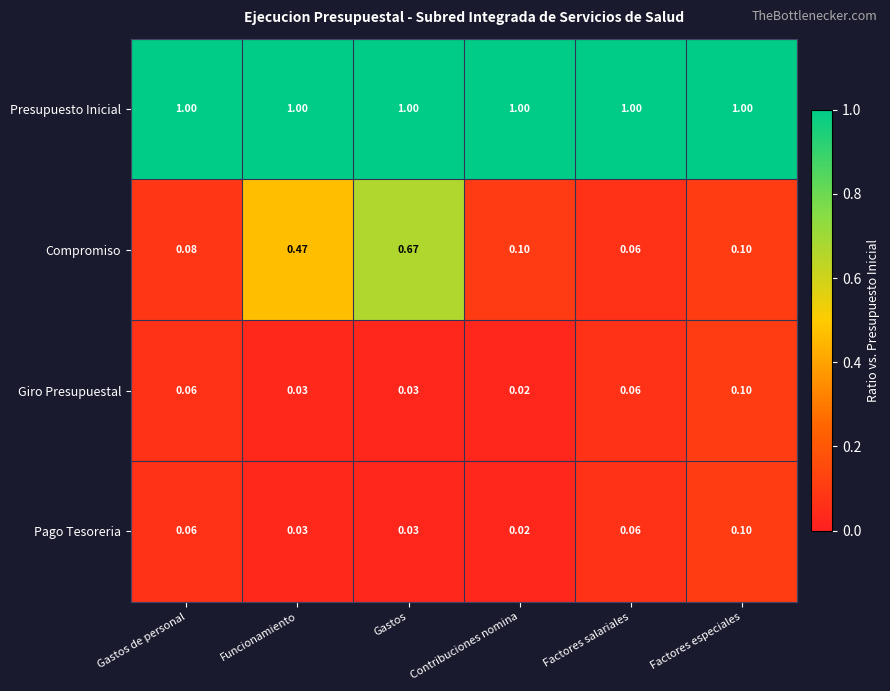

Which category has the highest value in the Compromiso series?

Gastos